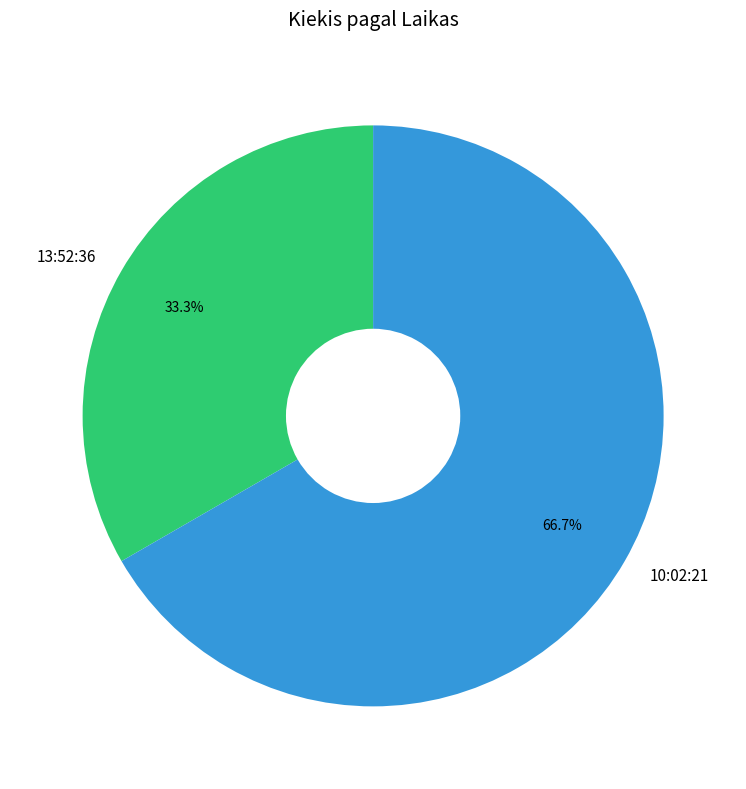

Does 13:52:36 represent more than half of the total?

No